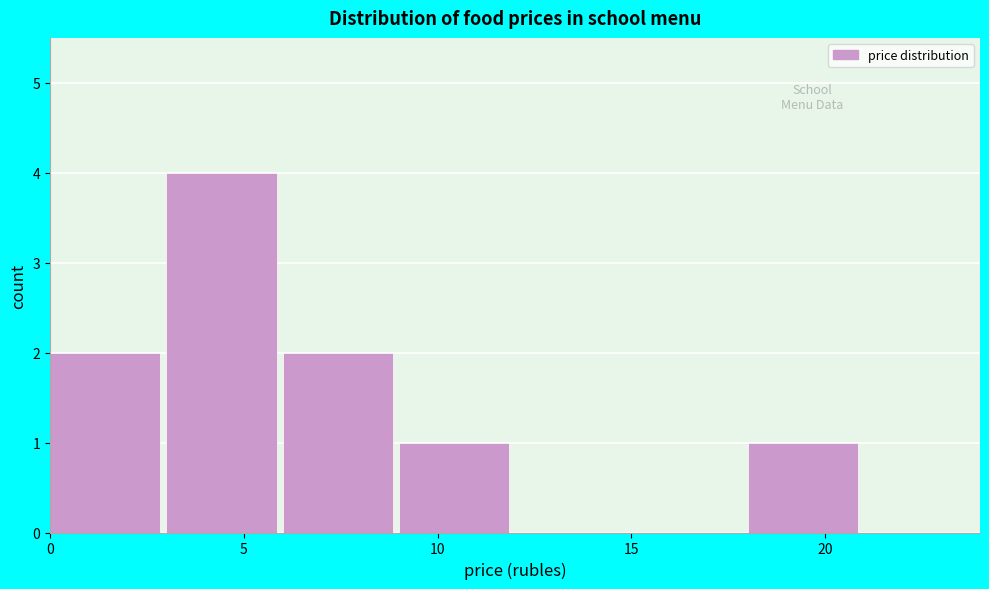

Reading left to right, transcribe this chart: for each bar, give the range it covers on the x-axis and its height. The values are not printed on the chart, so give them approximately, as read against the axis.

0 to 3: 2
3 to 6: 4
6 to 9: 2
9 to 12: 1
12 to 15: 0
15 to 18: 0
18 to 21: 1
21 to 24: 0